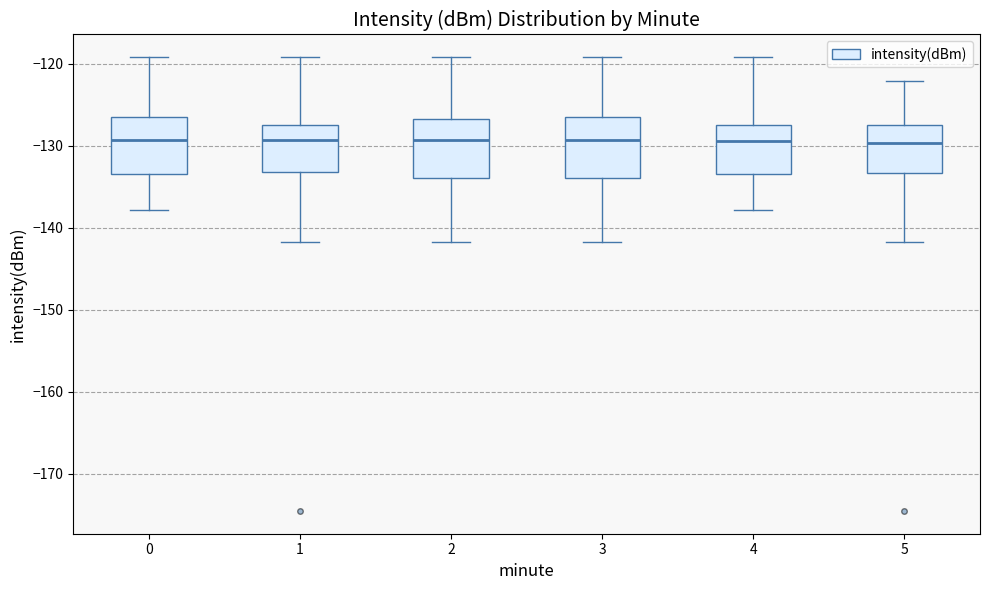

Reading left to right, transcribe this box plot: for each box, give where its median line is, the range the box spans, and where its two whiskers end, as read against the y-axis. The values are not printed on the chart, so give them approximately, as read against the axis.

0: median -129, box -133 to -127, whiskers -138 to -119
1: median -129, box -133 to -127, whiskers -142 to -119
2: median -129, box -134 to -127, whiskers -142 to -119
3: median -129, box -134 to -127, whiskers -142 to -119
4: median -129, box -133 to -127, whiskers -138 to -119
5: median -130, box -133 to -128, whiskers -142 to -122